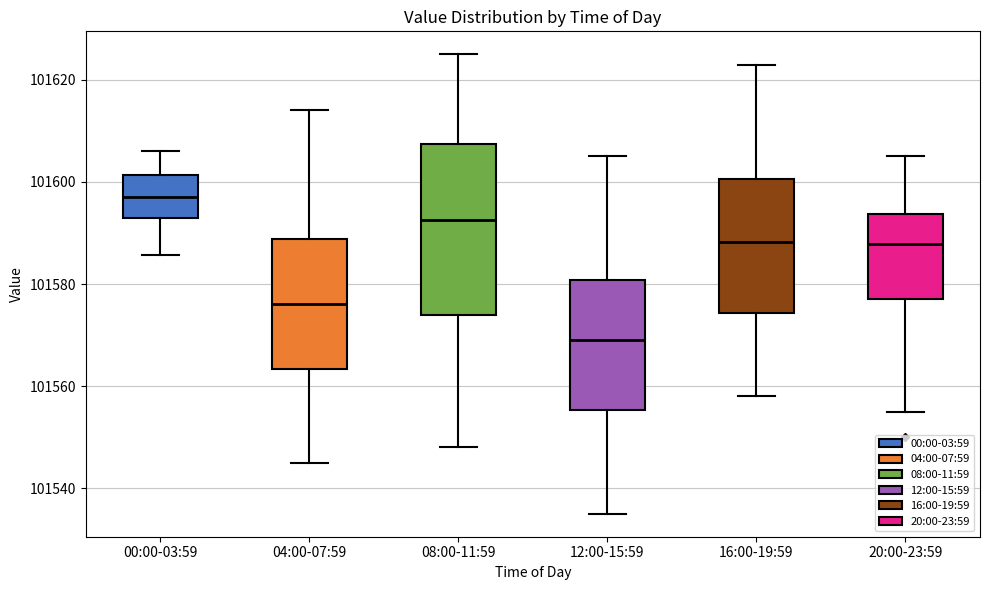

Reading left to right, transcribe this box plot: for each box, give where its median line is, the range the box spans, and where its two whiskers end, as read against the y-axis. The values are not printed on the chart, so give them approximately, as read against the axis.

00:00-03:59: median 101598, box 101592 to 101602, whiskers 101586 to 101606
04:00-07:59: median 101576, box 101564 to 101588, whiskers 101546 to 101614
08:00-11:59: median 101592, box 101574 to 101608, whiskers 101548 to 101626
12:00-15:59: median 101570, box 101556 to 101580, whiskers 101536 to 101606
16:00-19:59: median 101588, box 101574 to 101600, whiskers 101558 to 101624
20:00-23:59: median 101588, box 101578 to 101594, whiskers 101556 to 101606